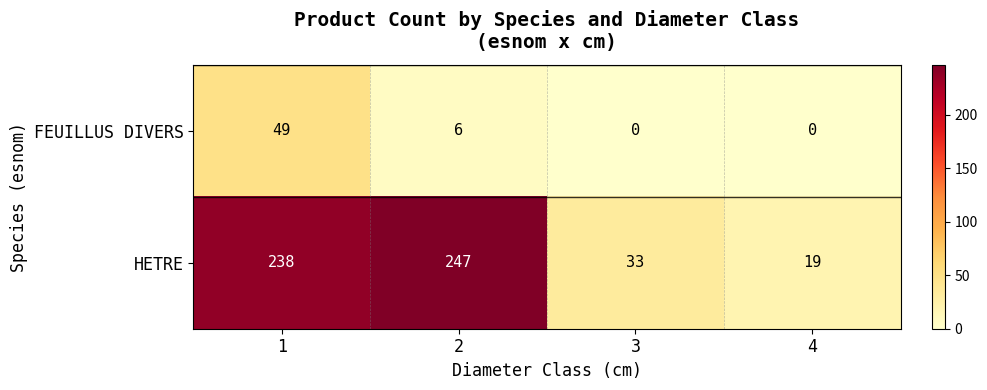

What is the maximum value shown in the chart?

247